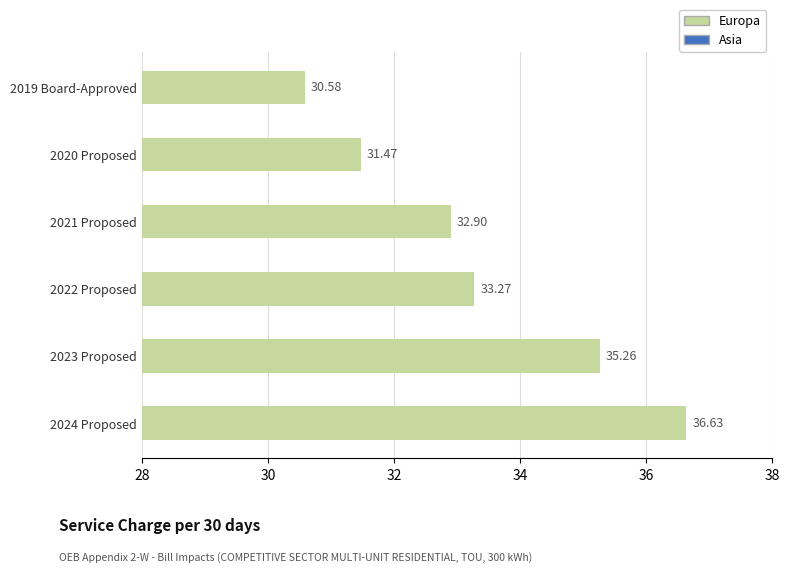

What is the smallest value displayed?

30.6